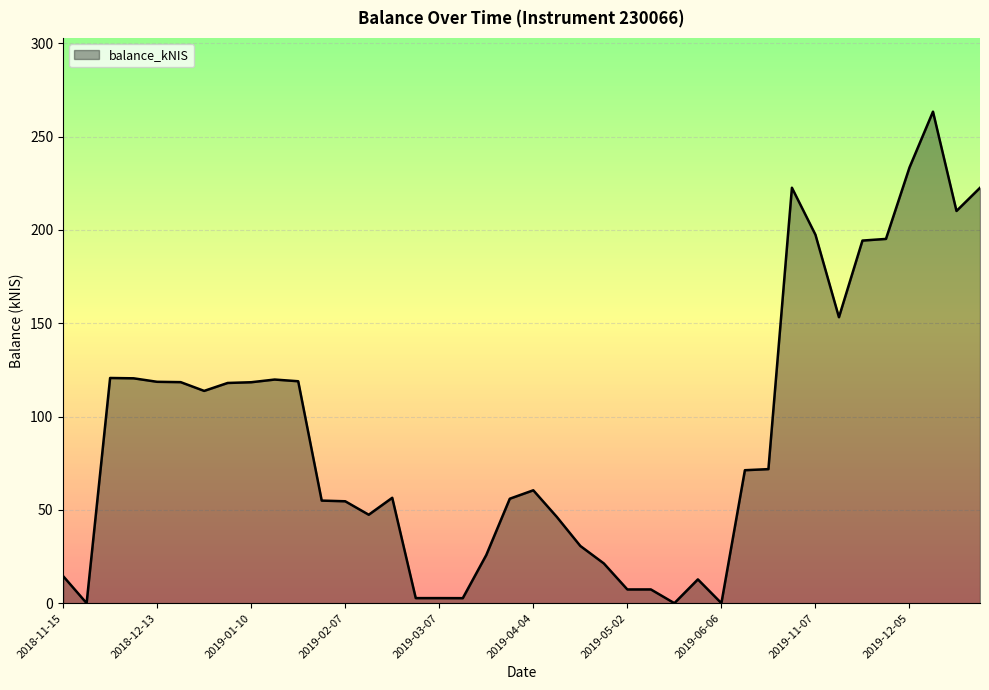

Rank the categories by value from lowest to highest.

2018-11-22, 2019-05-16, 2019-06-06, 2019-03-14, 2019-02-28, 2019-03-07, 2019-05-02, 2019-05-07, 2019-05-30, 2018-11-15, 2019-04-24, 2019-03-20, 2019-04-18, 2019-04-11, 2019-02-14, 2019-02-07, 2019-01-31, 2019-03-28, 2019-02-21, 2019-04-04, 2019-10-17, 2019-10-24, 2018-12-27, 2019-01-03, 2019-01-10, 2018-12-20, 2018-12-13, 2019-01-24, 2019-01-17, 2018-12-06, 2018-11-29, 2019-11-14, 2019-11-21, 2019-11-28, 2019-11-07, 2019-12-19, 2019-12-26, 2019-10-31, 2019-12-05, 2019-12-12